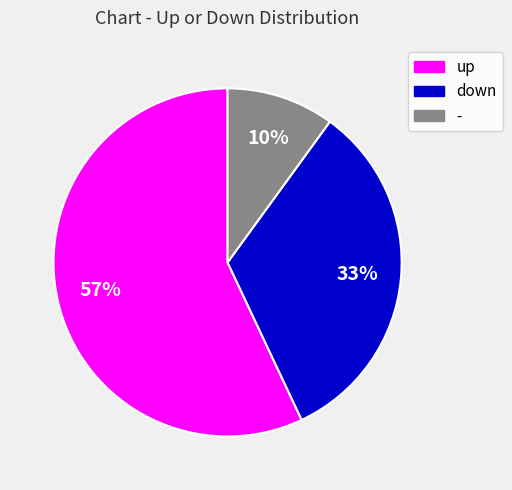

Does any single category account for the majority?

Yes